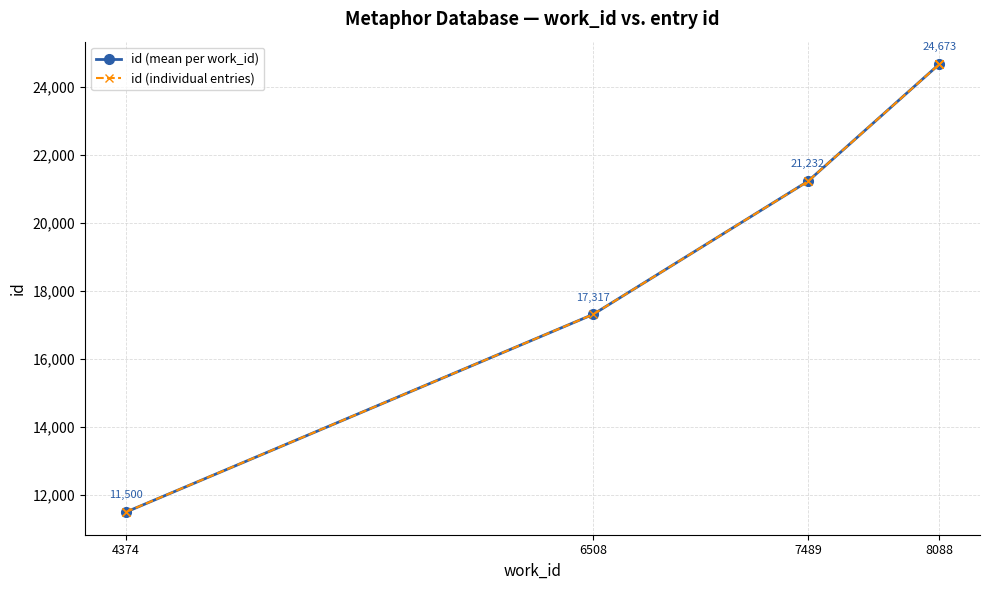

What is the maximum value shown in the chart?

24675